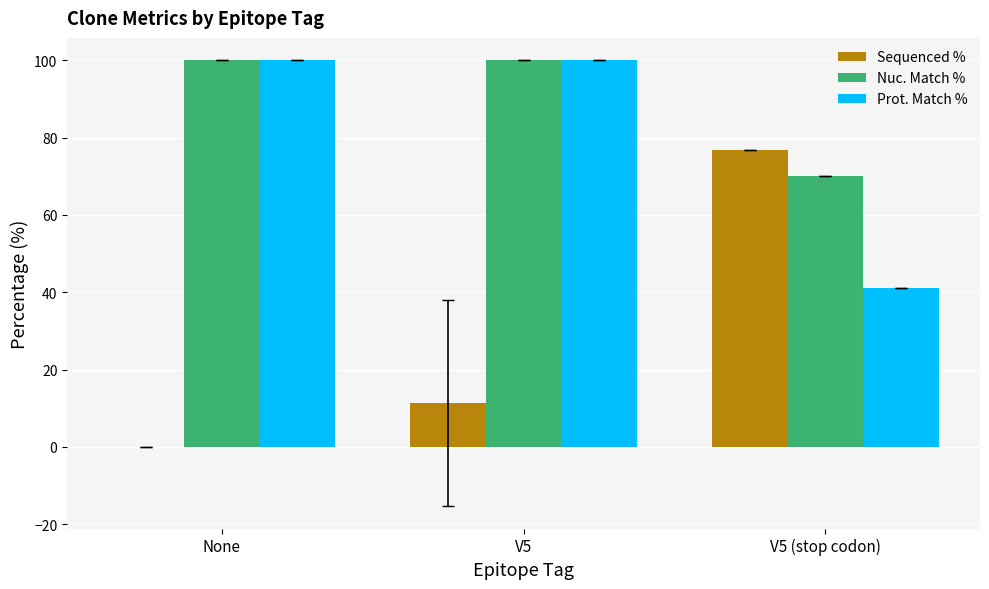

Between None and V5, which series saw the biggest shift?

Sequenced %